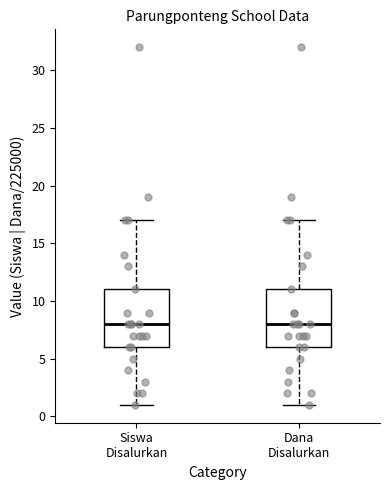

Where is the upper edge of the box for Dana Disalurkan on the y-axis? The values are not printed on the chart, so give them approximately, as read against the axis.

11